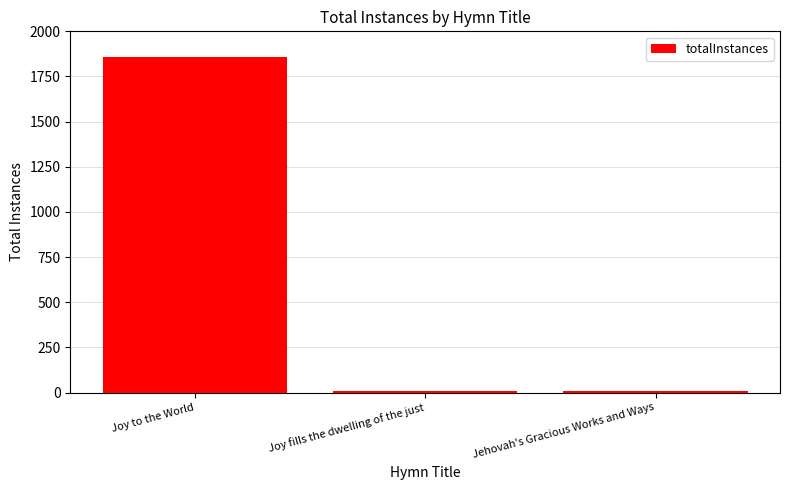

What is the sum of the values at Joy fills the dwelling of the just and Jehovah's Gracious Works and Ways?

15